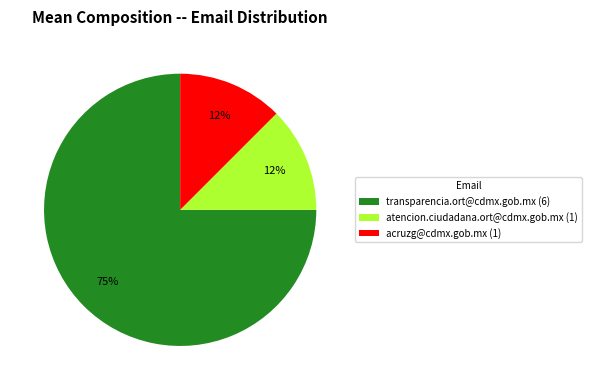

How many slices are in this pie chart?

3